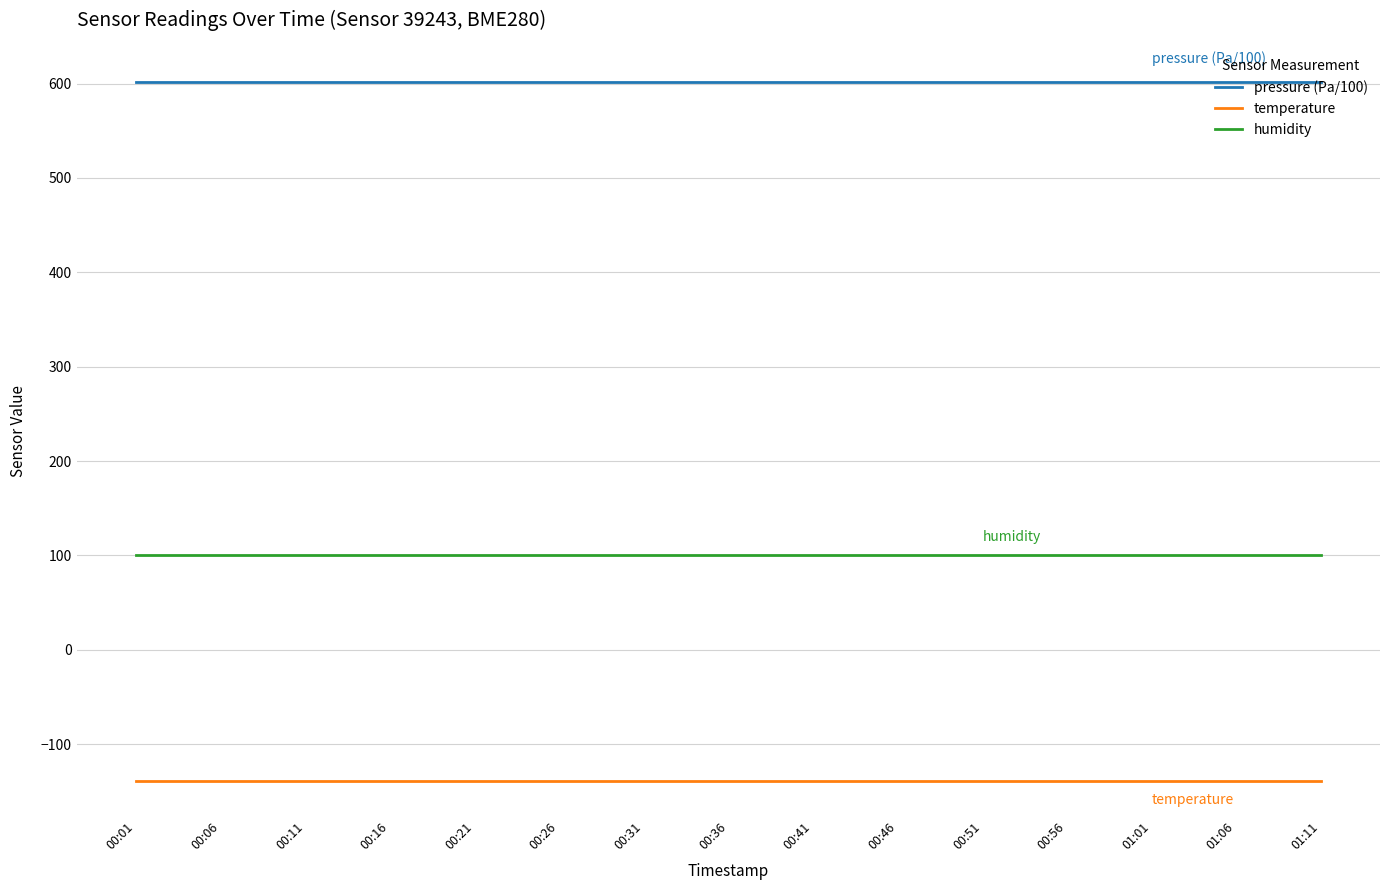

Is the value of temperature at 00:41 greater than the value of humidity at 00:46?

No